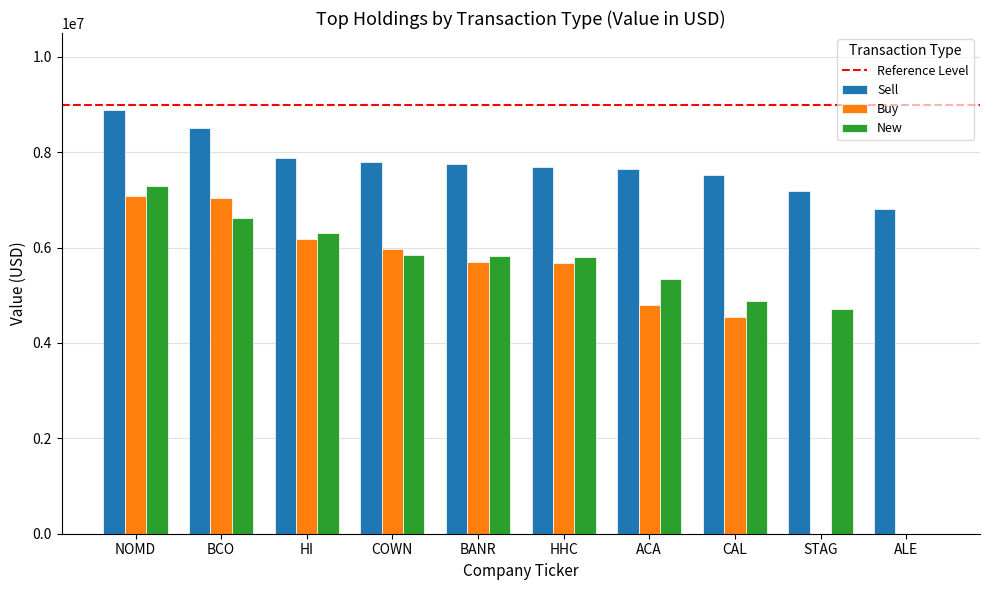

What is the sum of all Sell values?

77649000